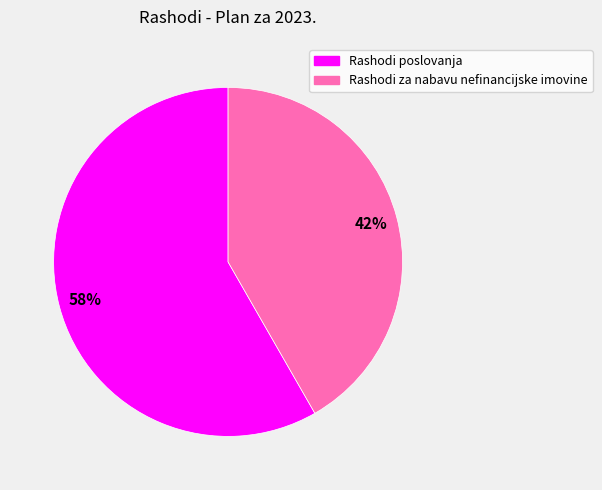

To the nearest percent, what percentage of the pie is Rashodi za nabavu nefinancijske imovine?

42%